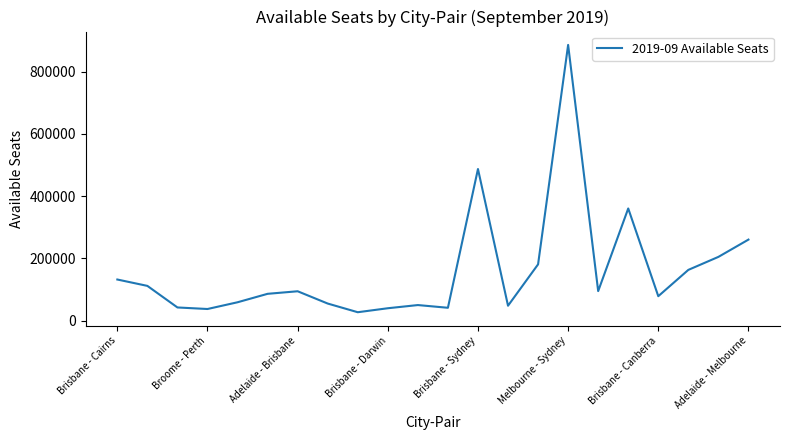

What is the greatest value displayed?

885572